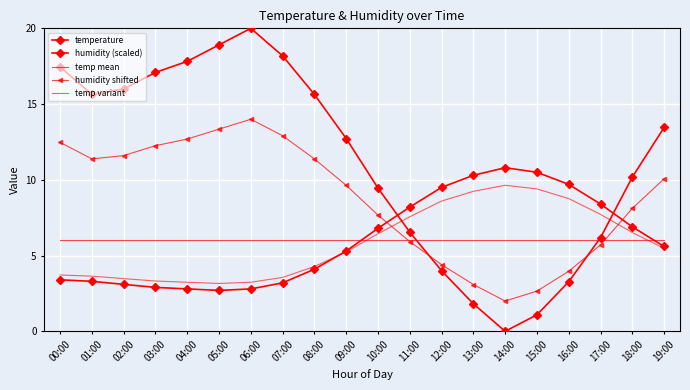

In humidity shifted, how many points are higher than both neighbors (excluding endpoints)?

1